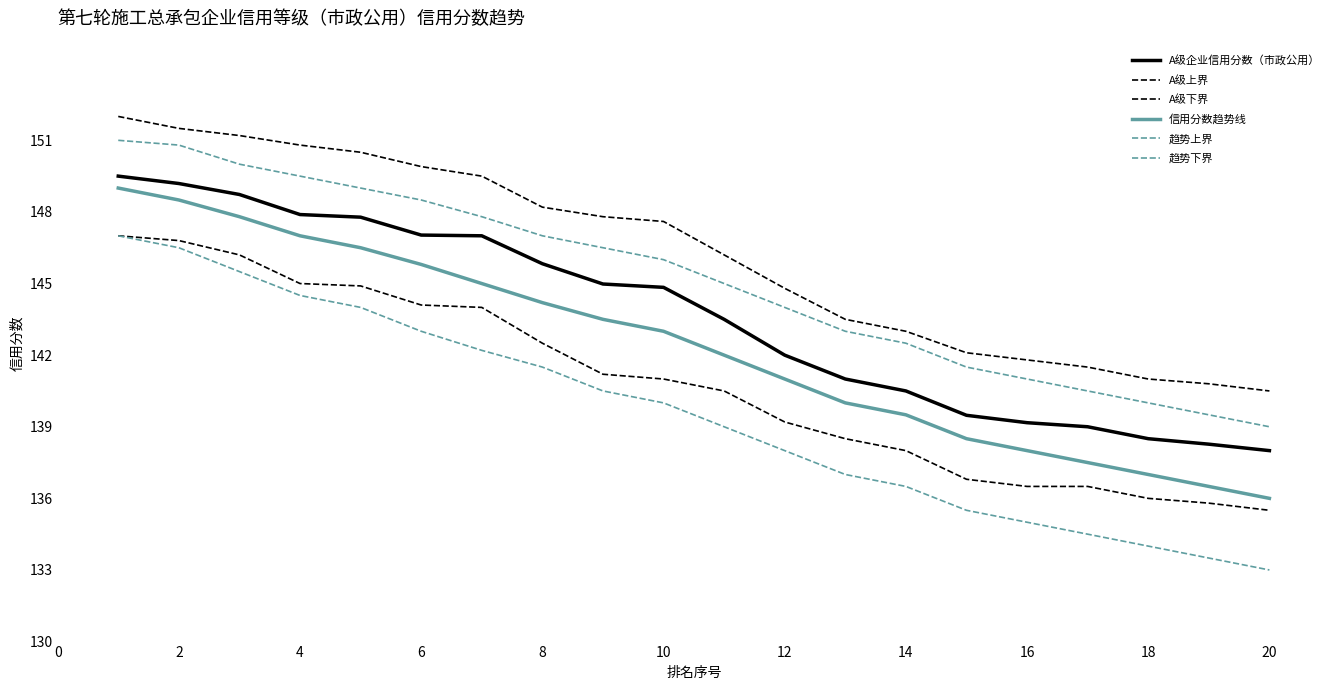

What is the value of the 趋势下界 point at the 5th from the left?

144.0